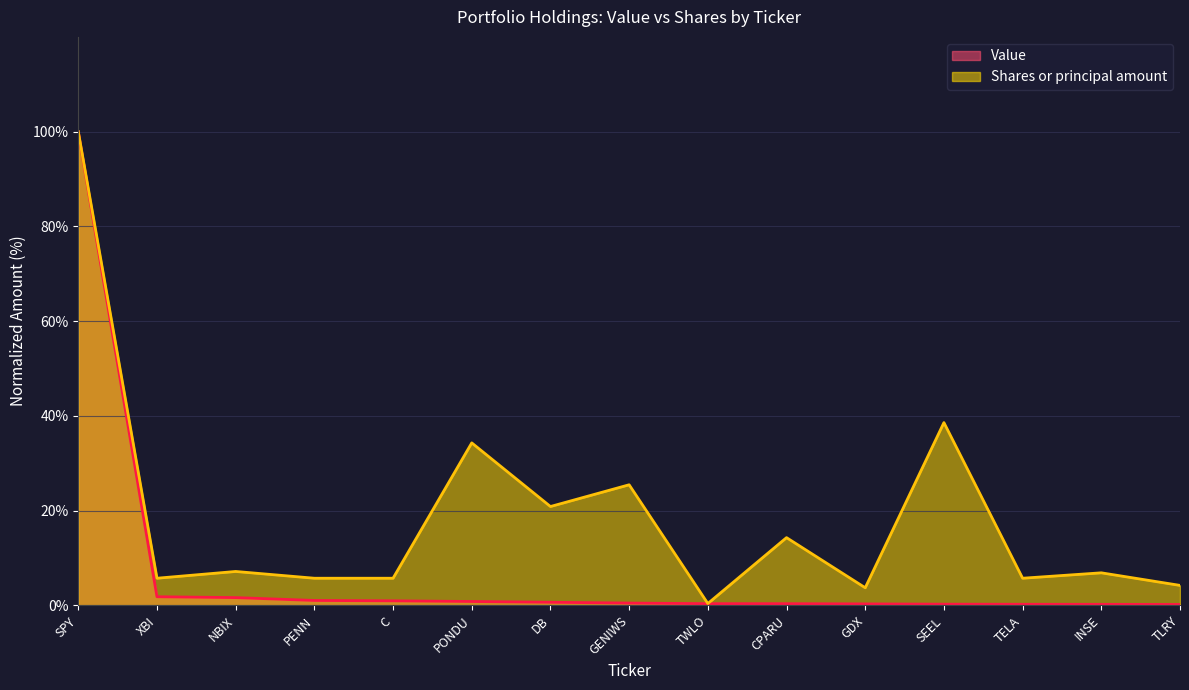

In Shares or principal amount, how many points are lower than both neighbors (excluding endpoints)?

5